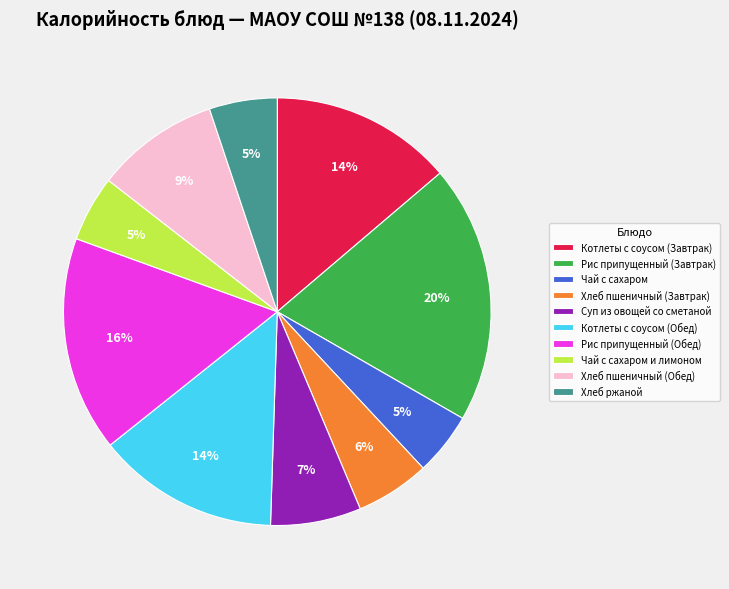

Is the sum of Чай с сахаром and Хлеб пшеничный (Завтрак) greater than half?

No